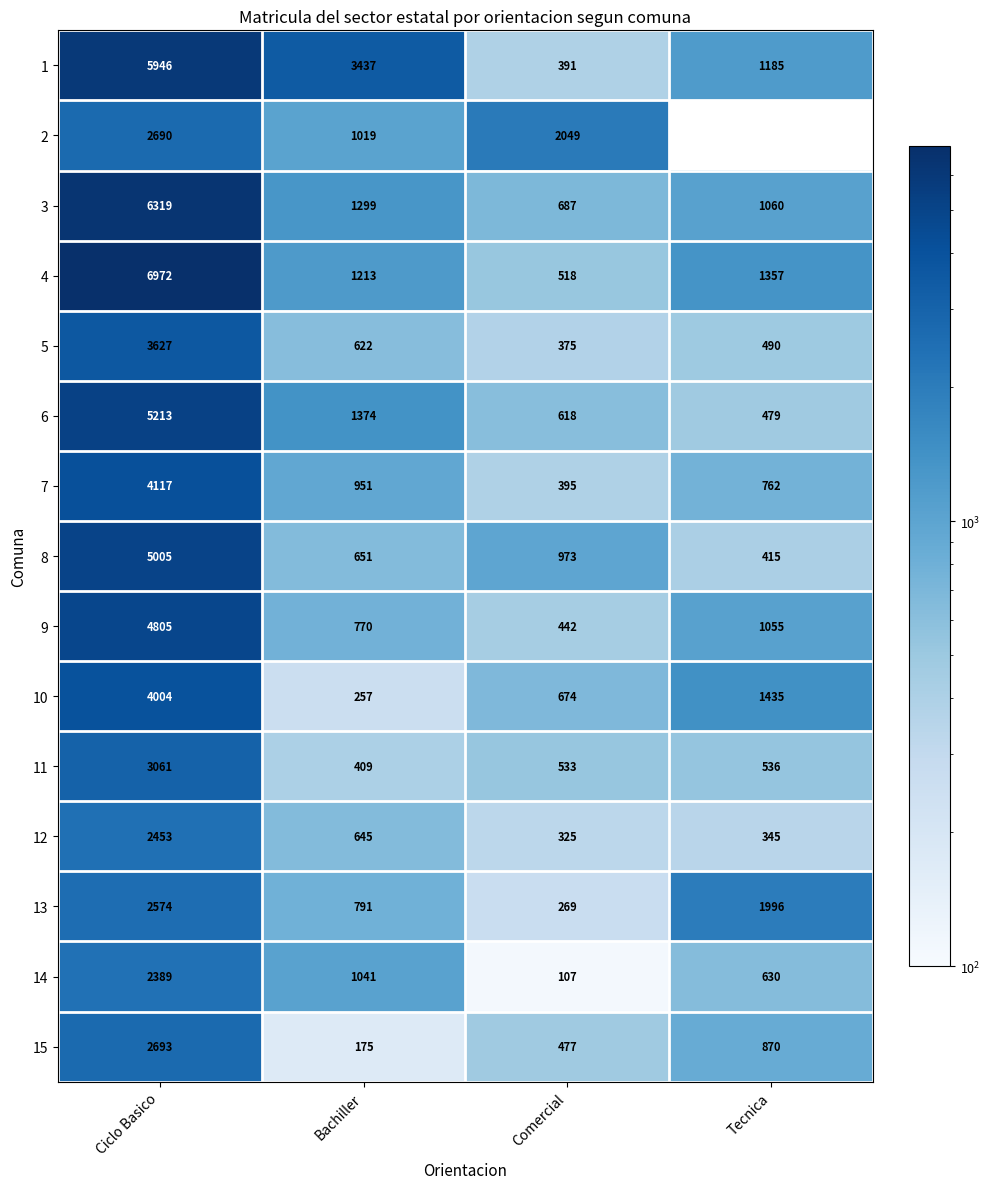

How many categories are shown in the chart?

4